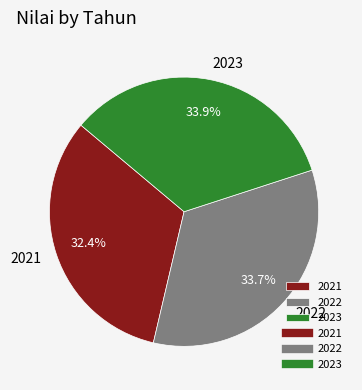

The 2023 slice represents 34% of the pie. True or false?

True